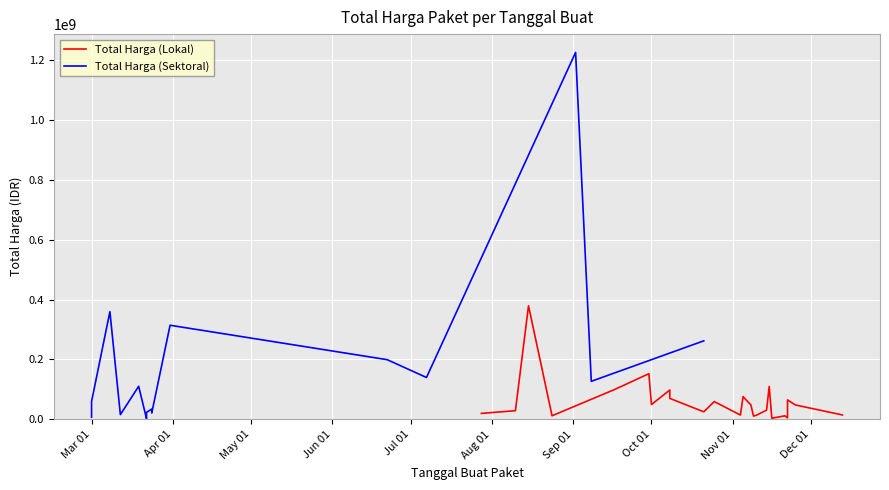

The value of Total Harga (Lokal) at 6 is 44547204. True or false?

False